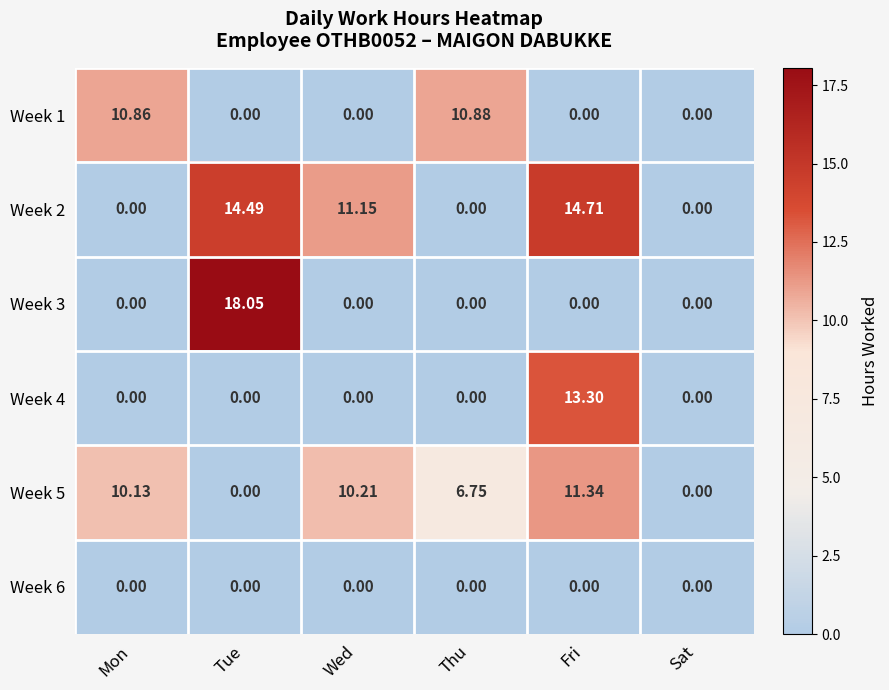

What is the total value across all series at Mon?

21.0